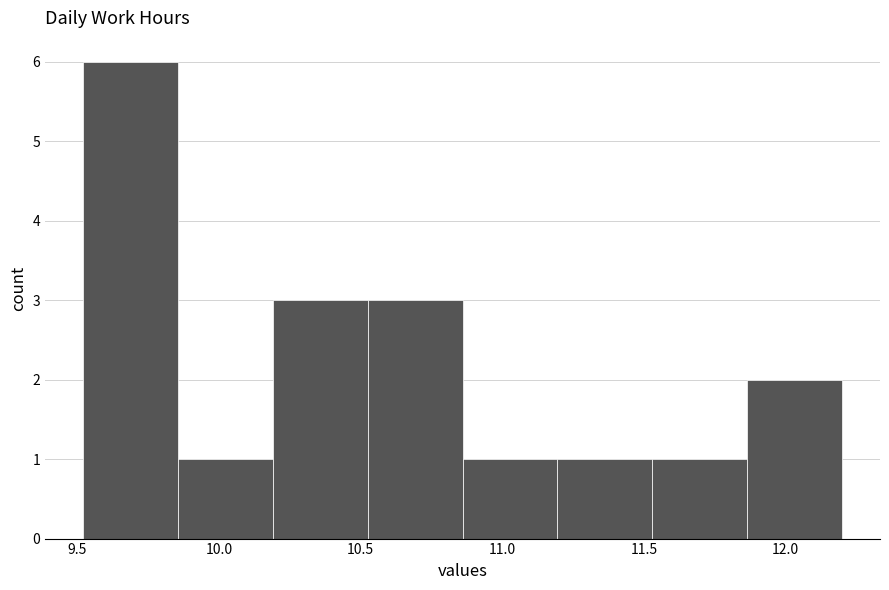

Reading left to right, transcribe this chart: for each bar, give the range it covers on the x-axis and its height. Neither the bar edges nor the heights are printed on the chart, so give them approximately, as read against the axes.

9.520 to 9.855: 6
9.855 to 10.190: 1
10.190 to 10.525: 3
10.525 to 10.860: 3
10.860 to 11.195: 1
11.195 to 11.530: 1
11.530 to 11.865: 1
11.865 to 12.200: 2